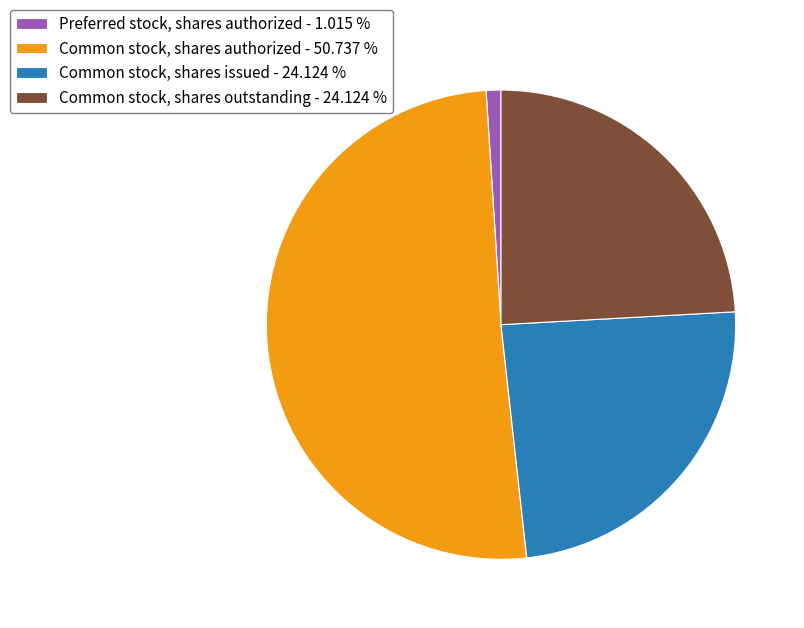

What is the majority slice?

Common stock, shares authorized - 50.737 %